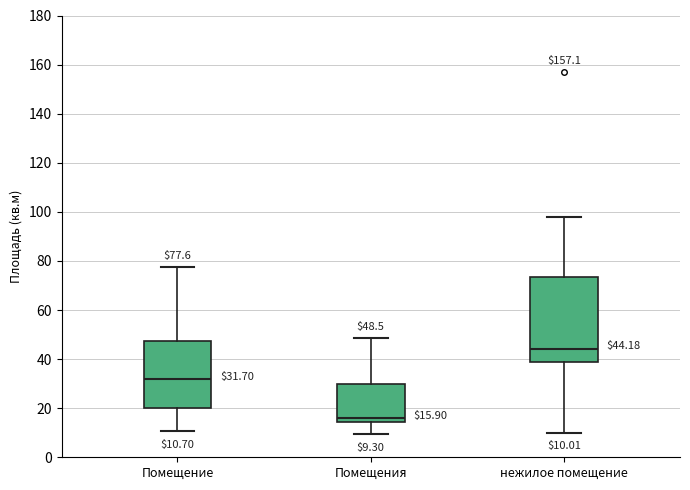

Which box has the highest median line?

нежилое помещение